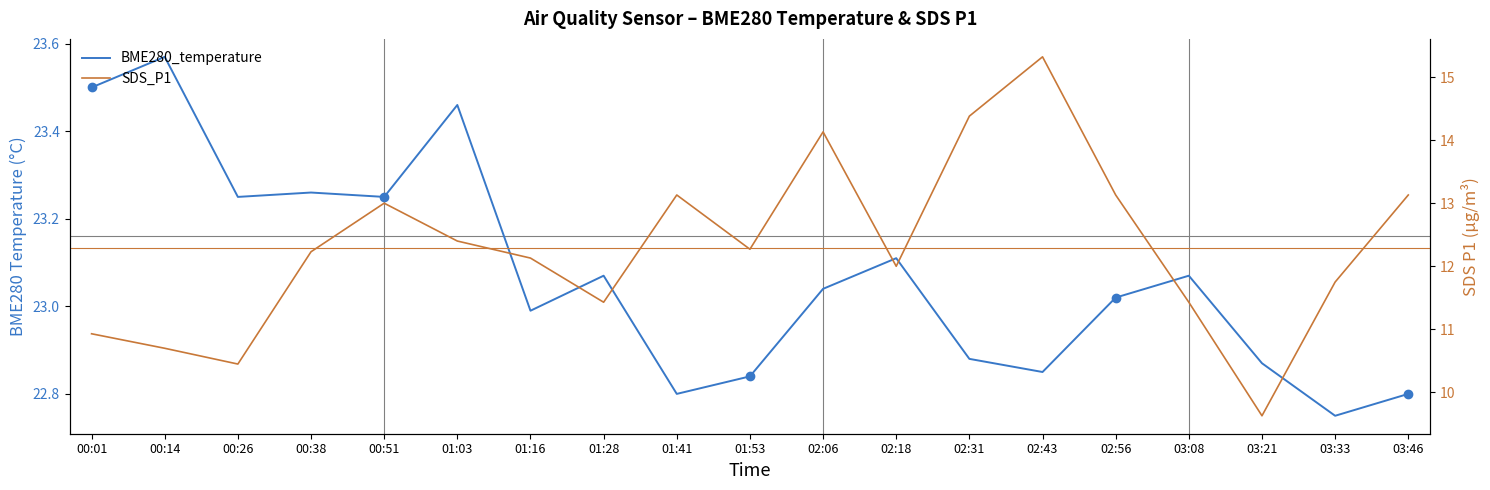

What is the difference between the second highest and minimum values in the BME280_temperature series?

0.8